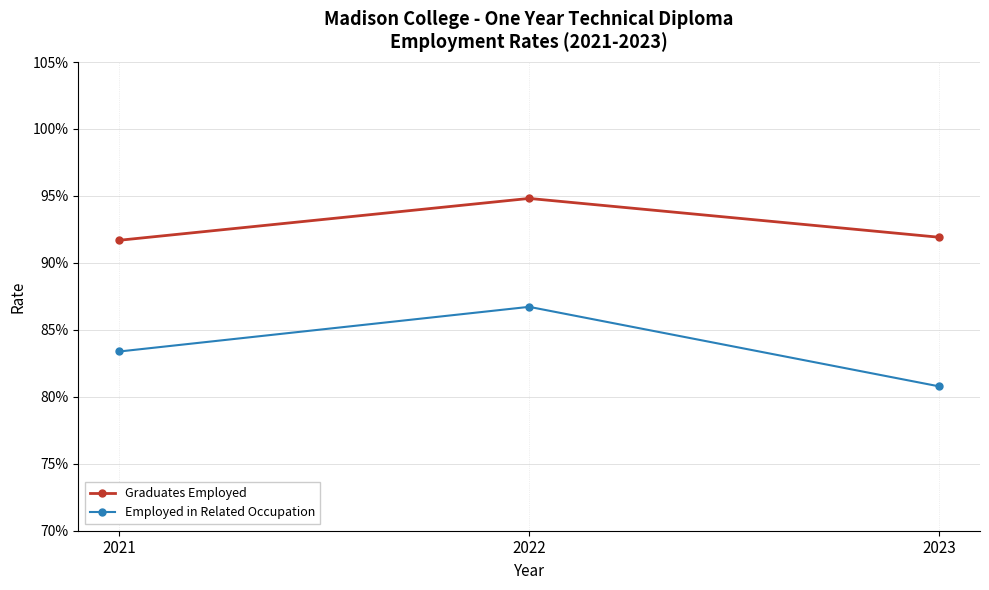

Does the chart have visible grid lines?

Yes